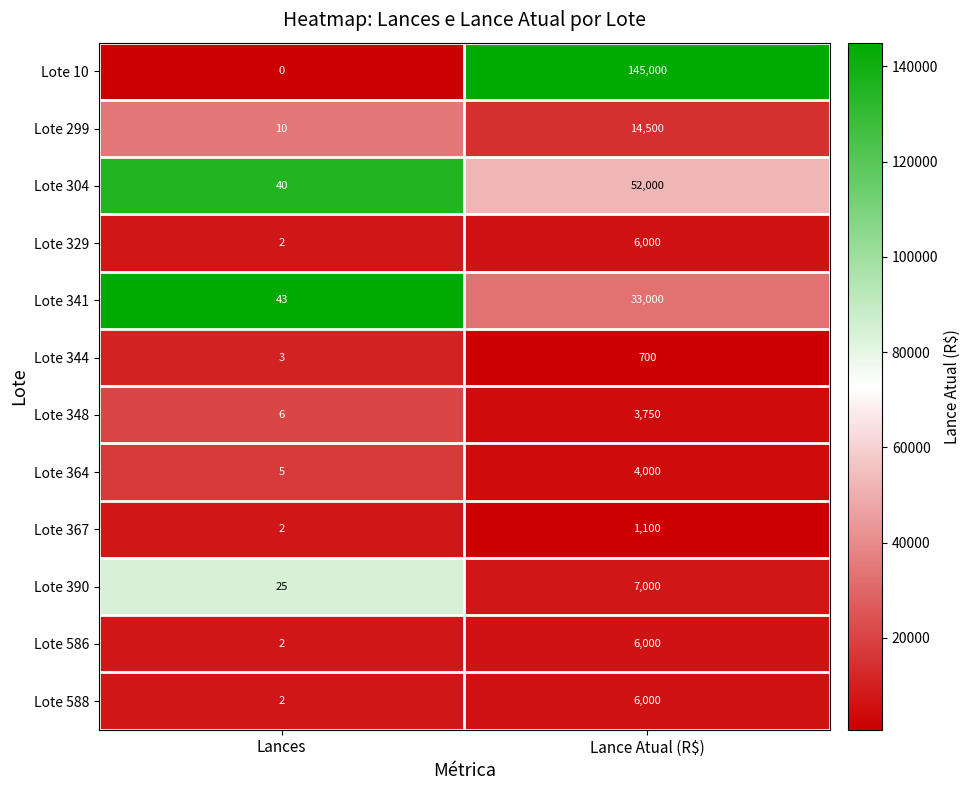

At which label is Lote 10 closest to 72500?

Lances